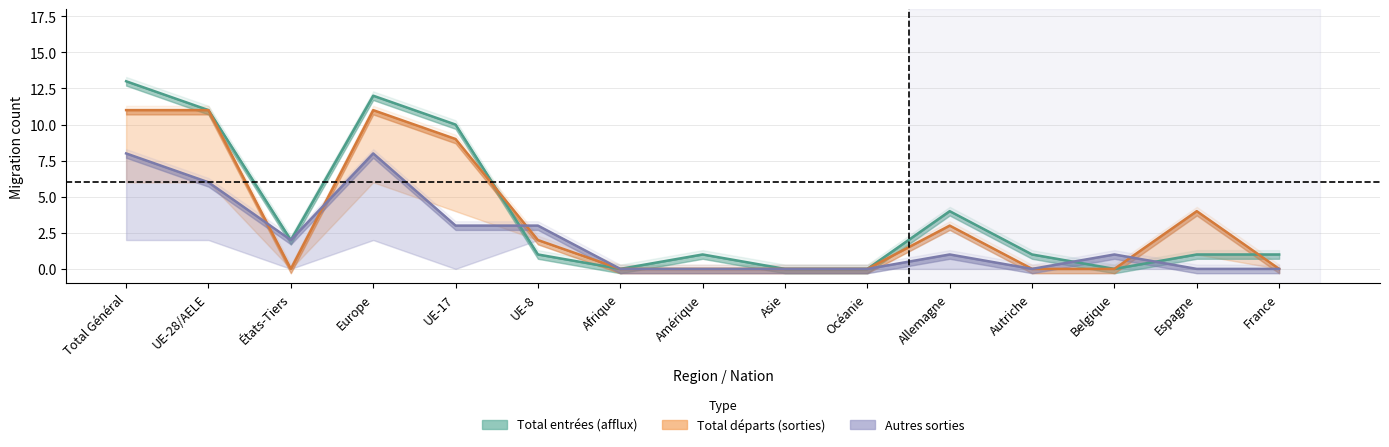

What is the maximum value shown in the chart?

13